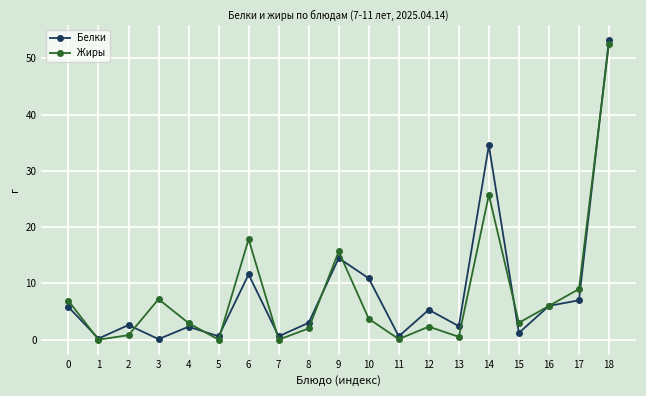

What is the difference between the Жиры values at 16 and 2?

5.2